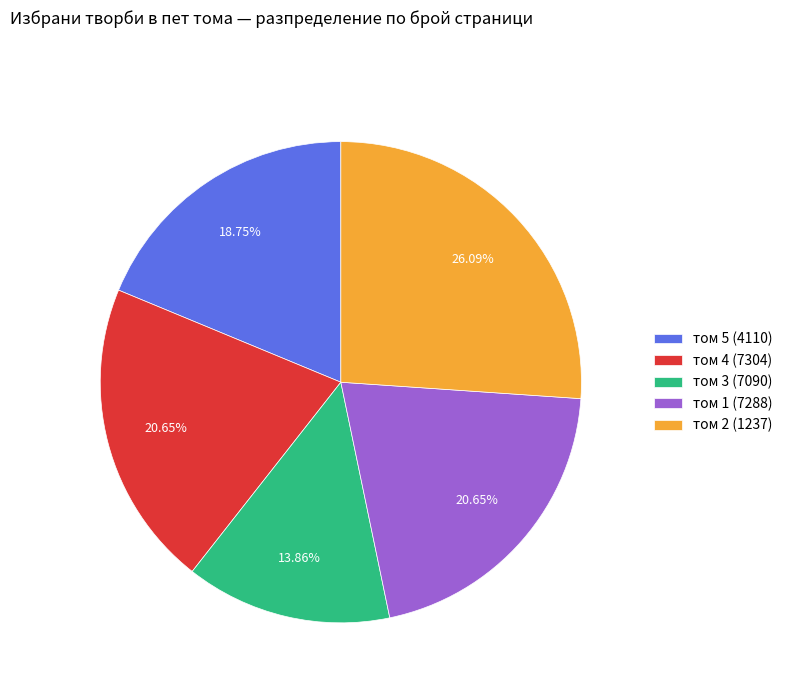

To the nearest percent, what is the difference between the том 5 (4110) and том 4 (7304) slice percentages?

2%